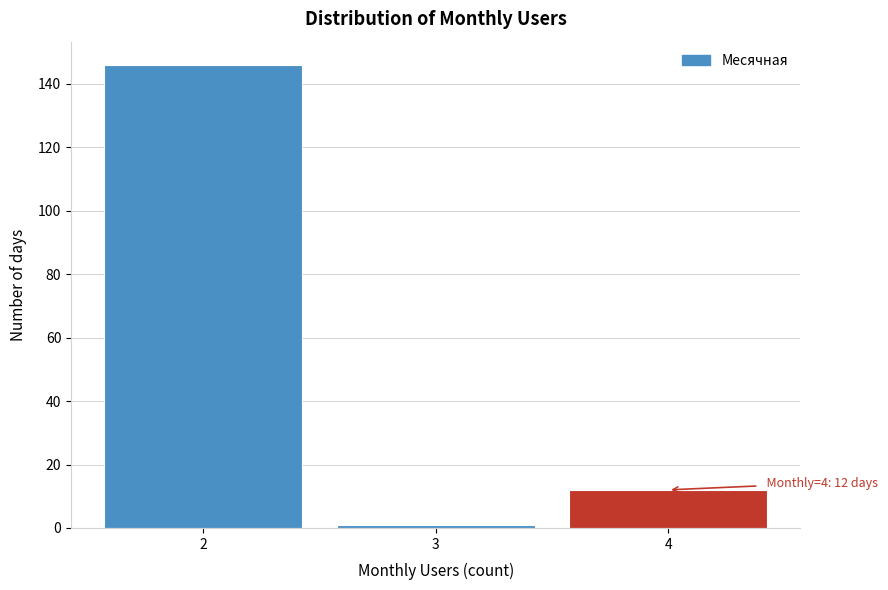

Reading right to left, extract all data points from this chart.

4=12	3=1	2=146